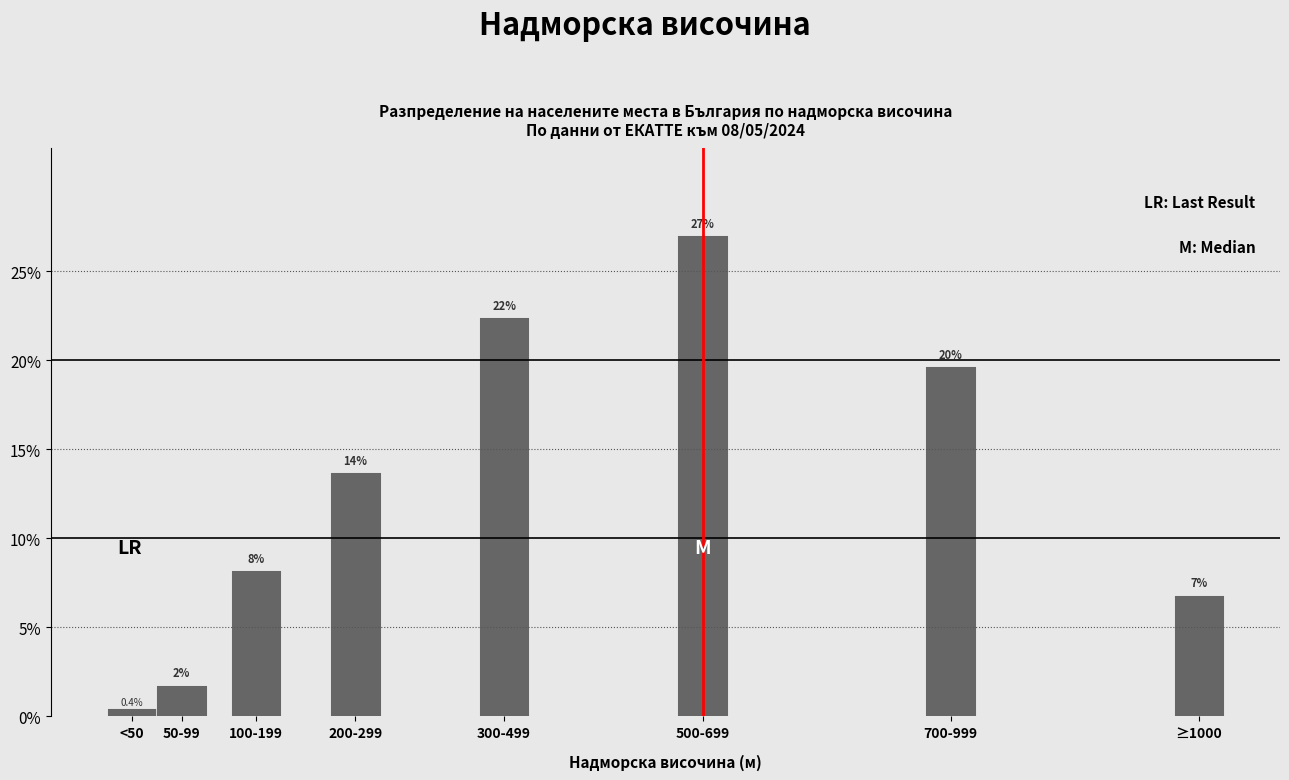

Does the chart contain any negative values?

No